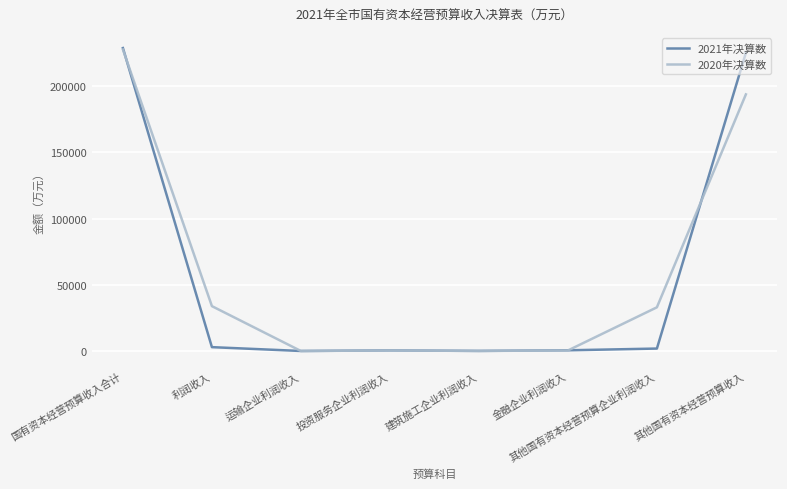

Does the chart have visible grid lines?

Yes